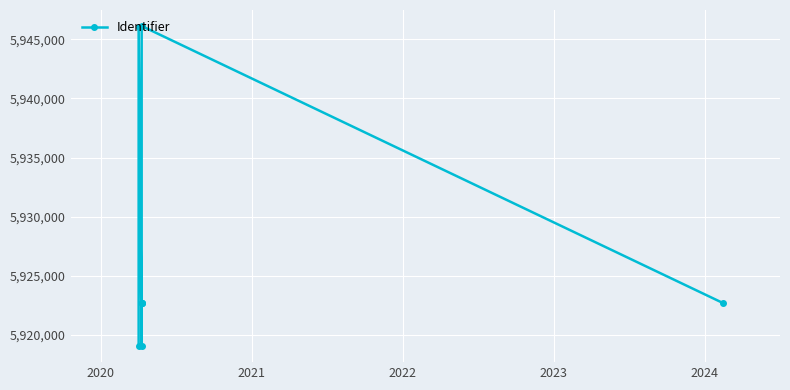

Count the number of data series in this chart.

1